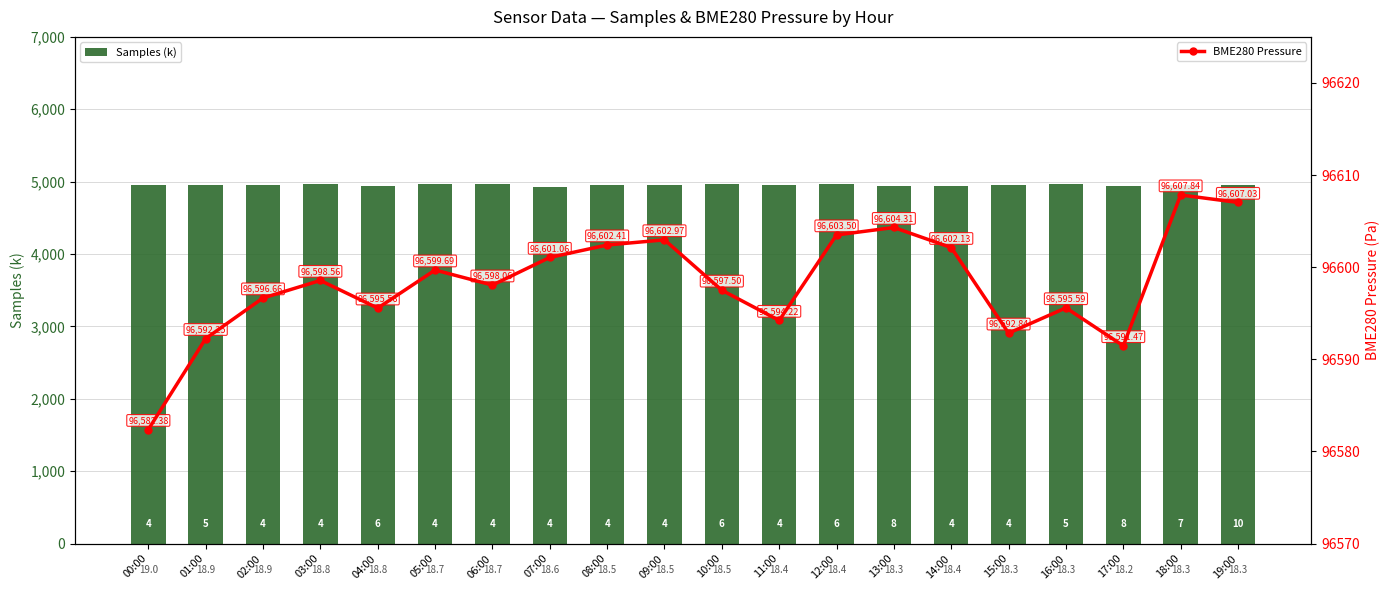

Which series has the largest total across all categories?

BME280_pressure